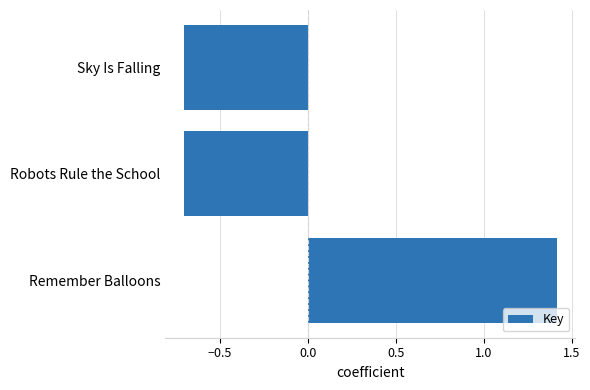

Is it true that the value at Remember Balloons is 2.2?

False